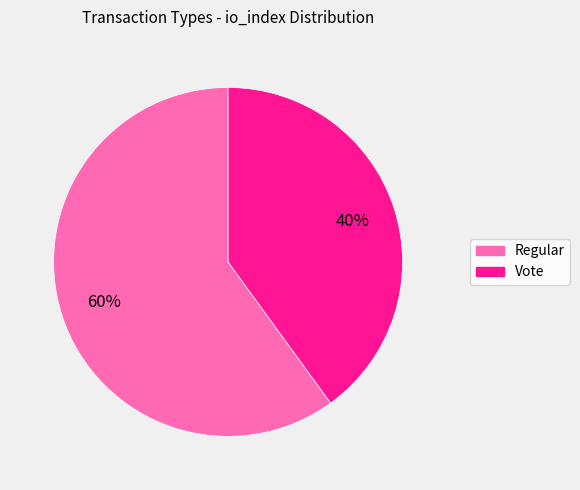

True or false: Vote accounts for 40% of the total.

True